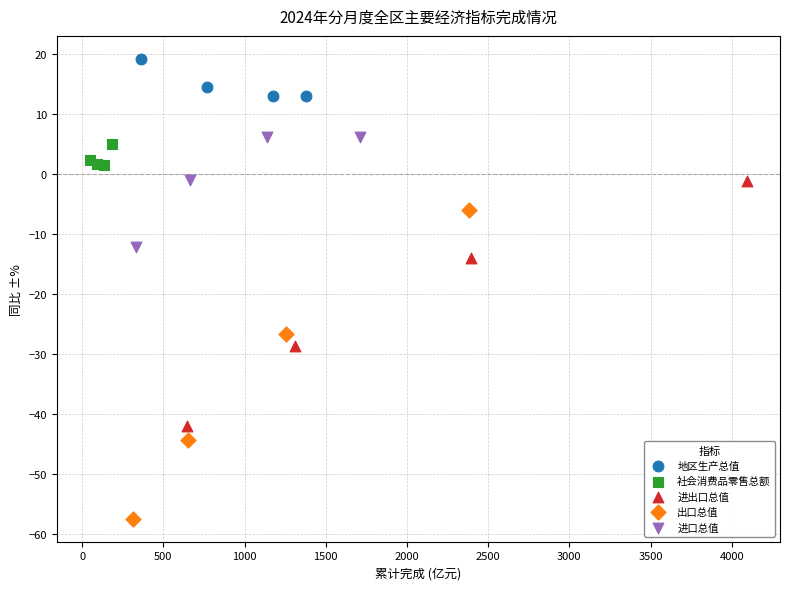

Which series contains the lowest Y value?

出口总值